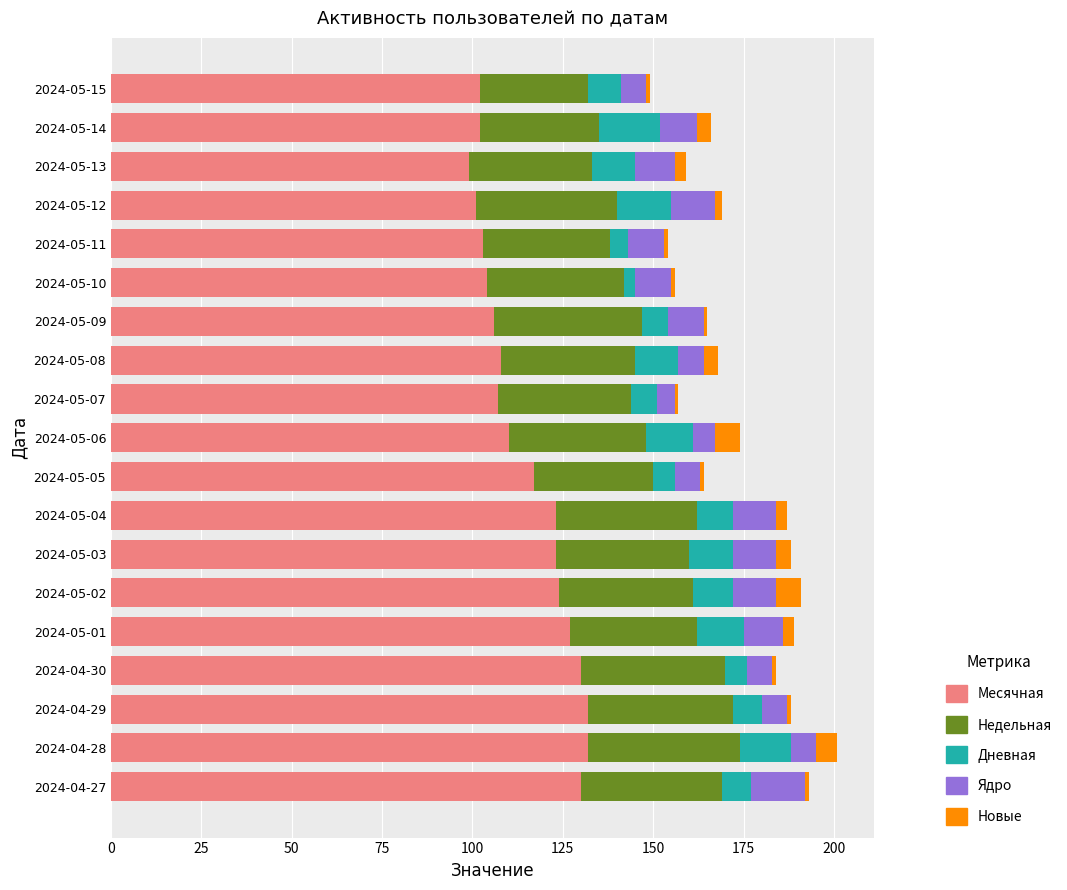

The value of Месячная at 2024-05-10 is 104. True or false?

True